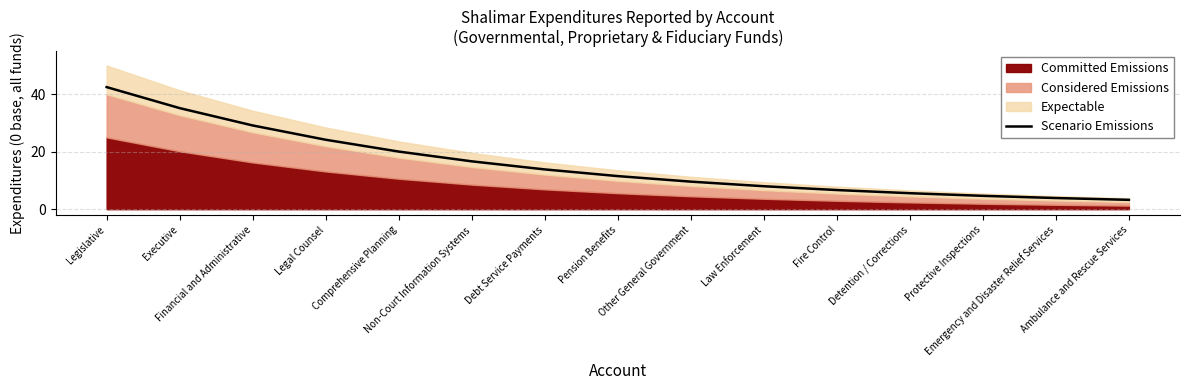

True or false: the data shows 13.2 at Comprehensive Planning.

False